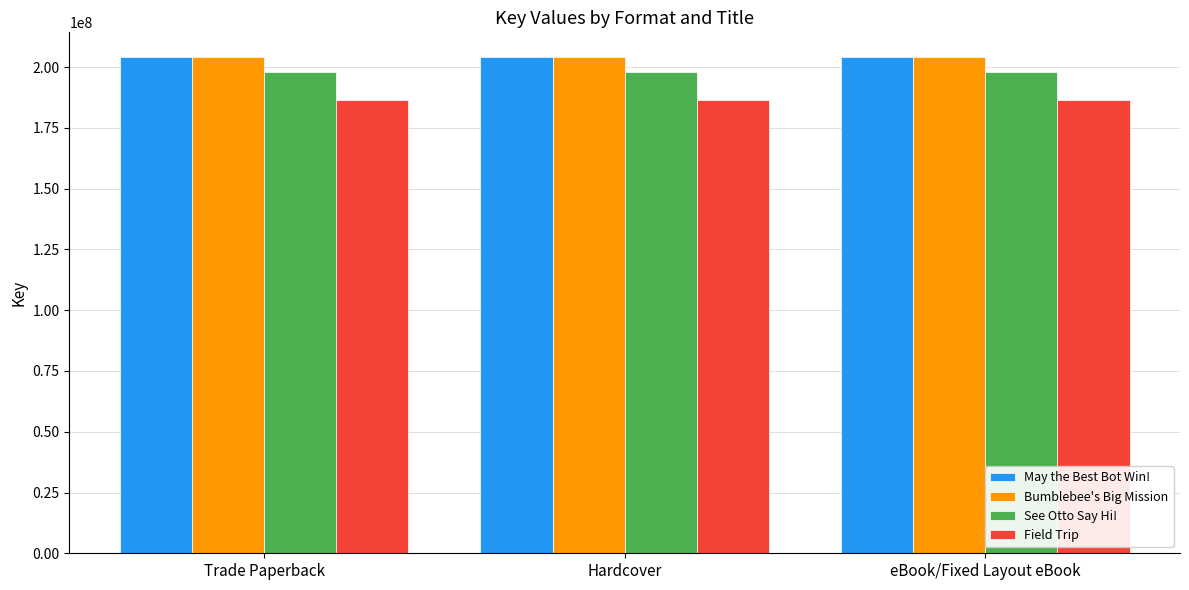

Reading left to right, what are all the values shown in this chart?

May the Best Bot Win!: 204045141	204045141	204045141
Bumblebee's Big Mission: 204139760	204139760	204139760
See Otto Say Hi!: 197854681	197854681	197854681
Field Trip: 186330821	186330821	186330821